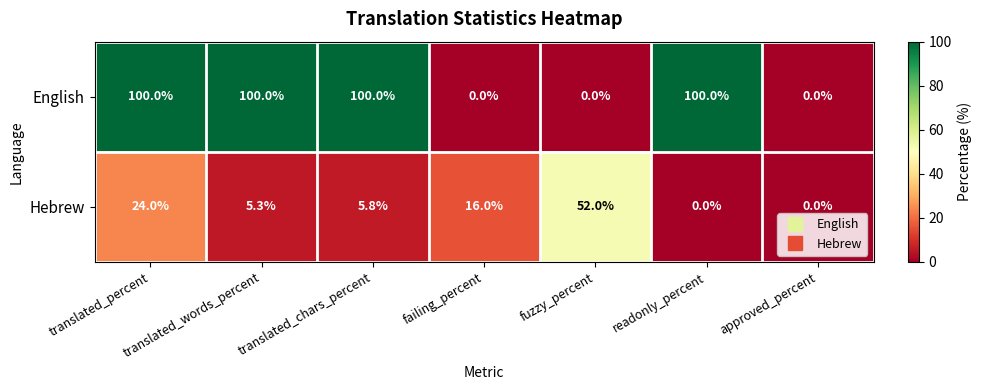

What is the approximate value of Hebrew at translated_chars_percent?

5.8